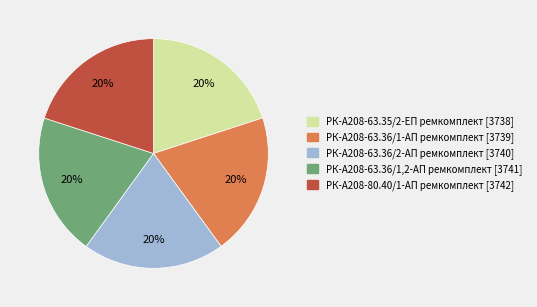

Count the number of slices in the pie.

5